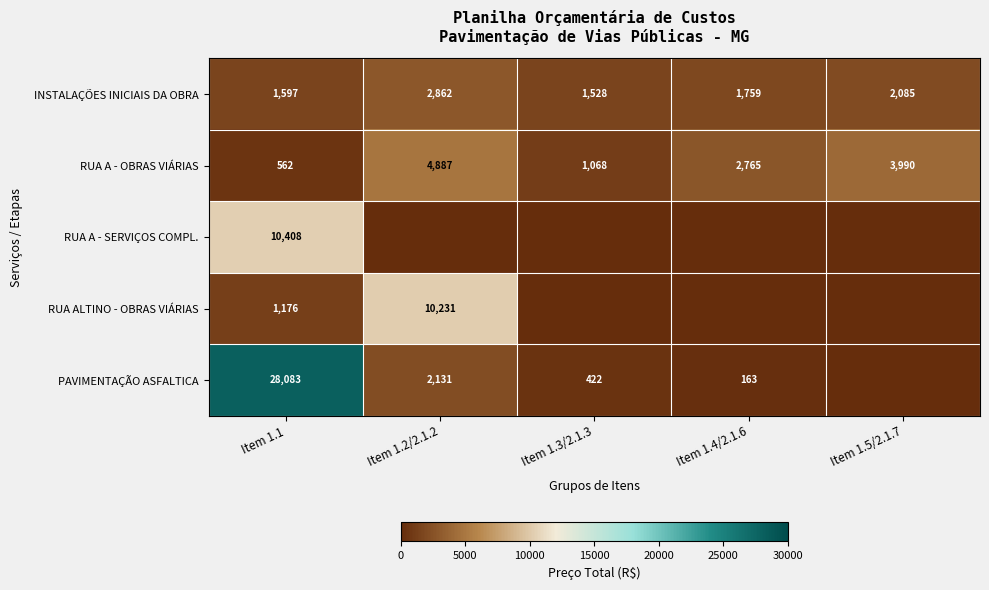

What is the difference between the RUA A - OBRAS VIÁRIAS values at Item 1.4/2.1.6 and Item 1.5/2.1.7?

1225